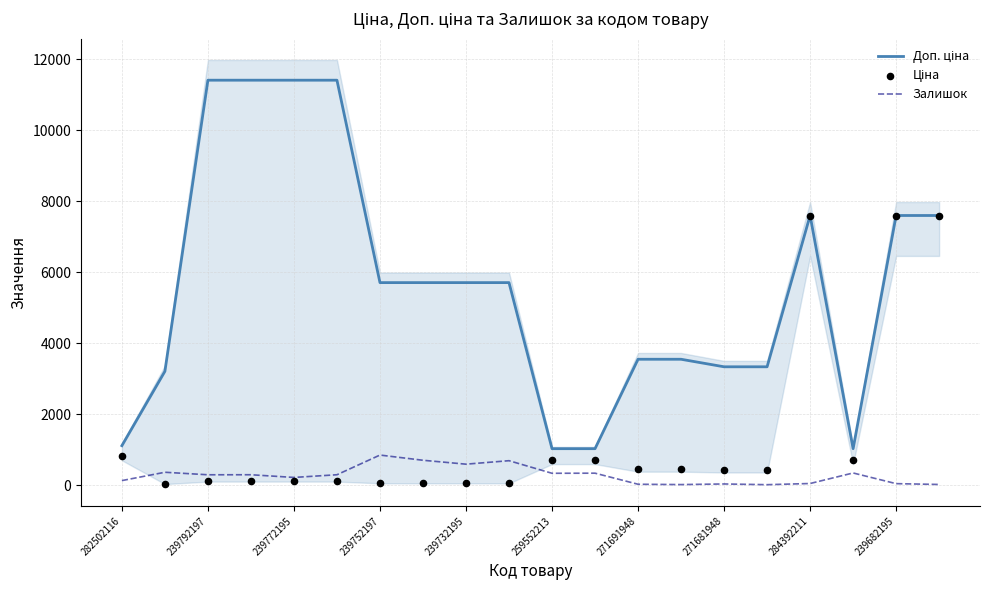

Which series contains the highest Y value?

Доп. ціна